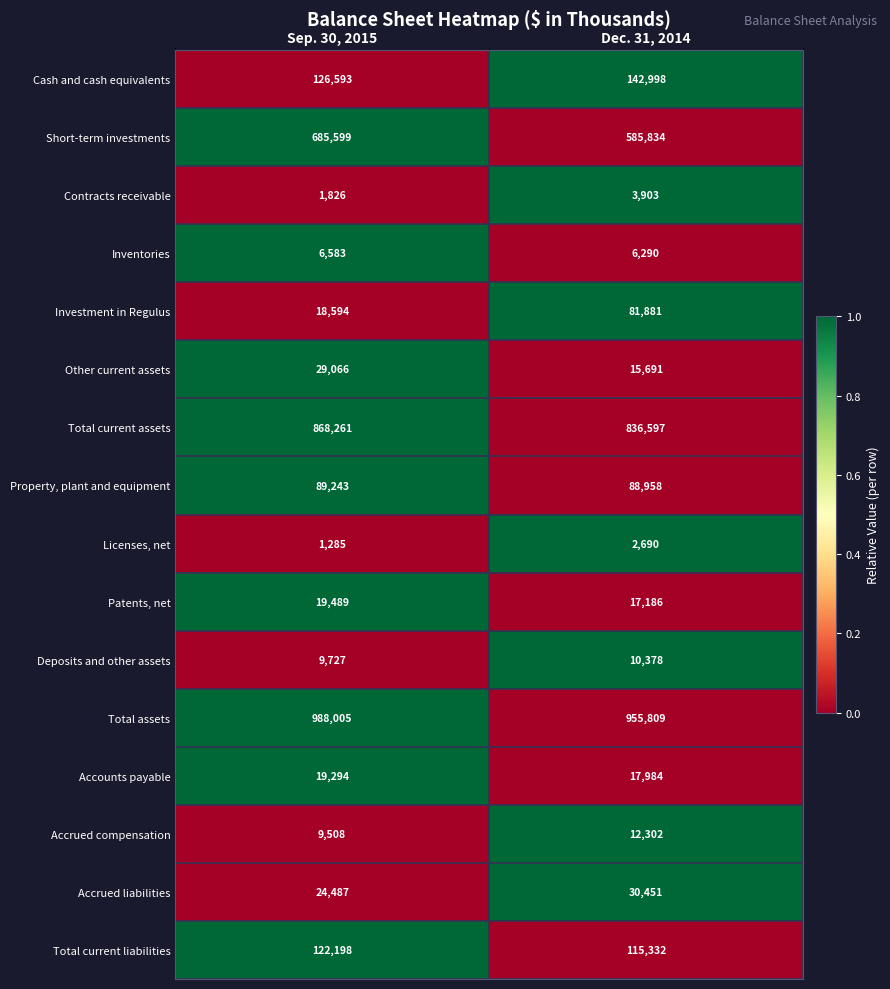

What is the difference between the maximum and minimum values in the Investment in Regulus series?

63287